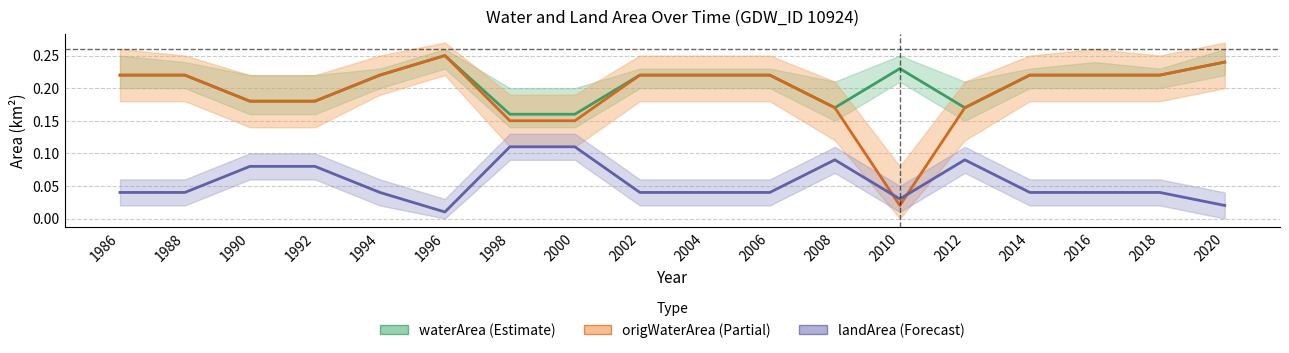

Between 2004 and 2014, which series saw the biggest shift?

waterArea